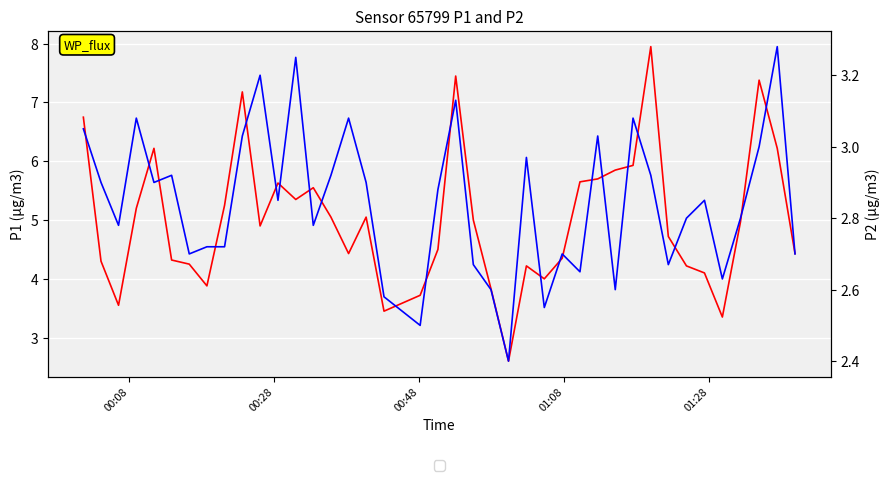

True or false: P2 and P1 intersect in this chart.

False